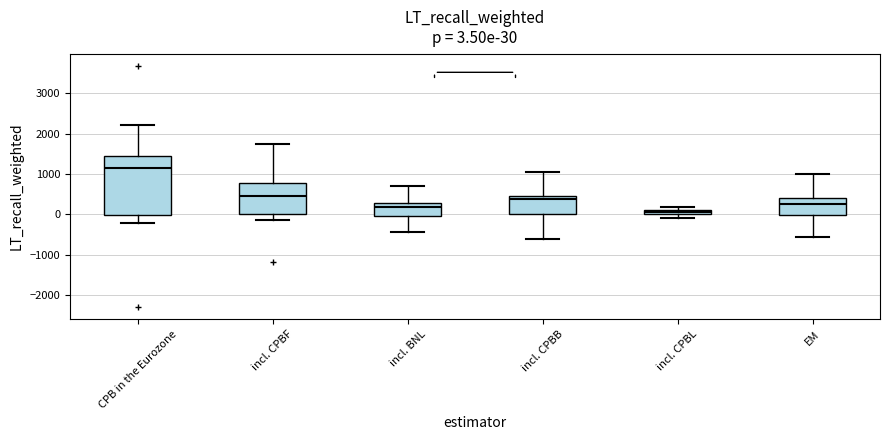

Which box is the tallest, from its lower edge to its upper edge?

CPB in the Eurozone